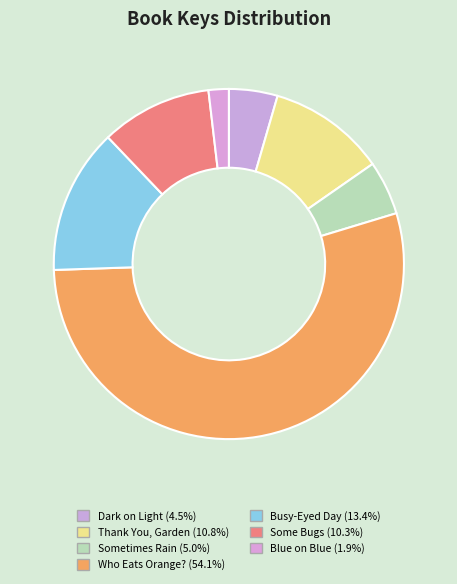

Which category has the smallest portion of the pie?

Blue on Blue